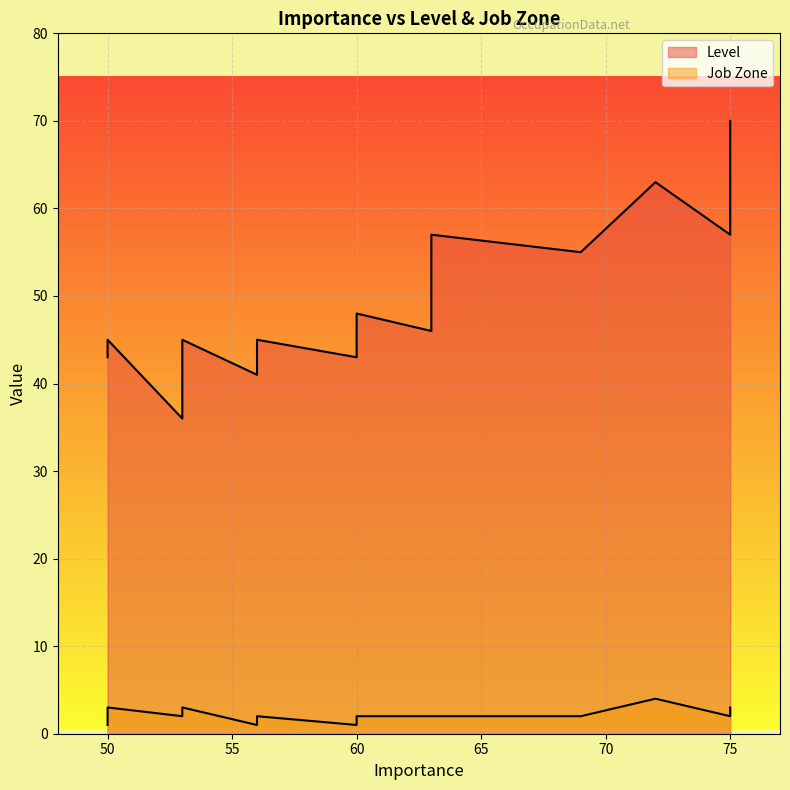

Is it true that Job Zone equals 2 at 53?

True